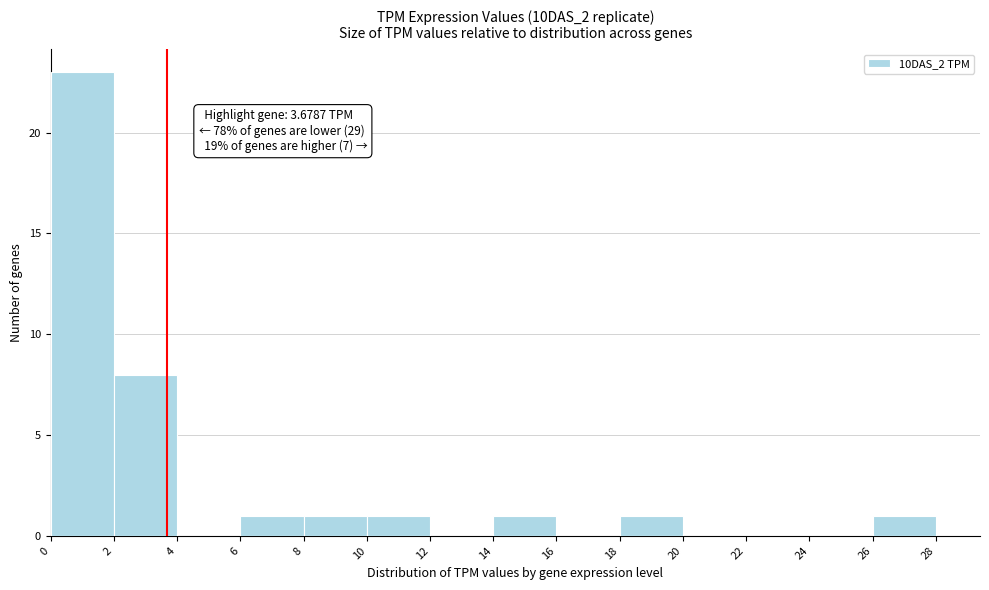

Over which range of the x-axis is the bar tallest?

0 to 2